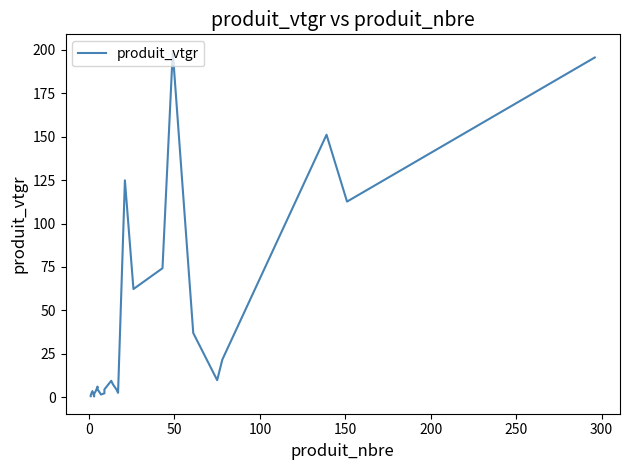

What is the maximum value shown in the chart?

199.1